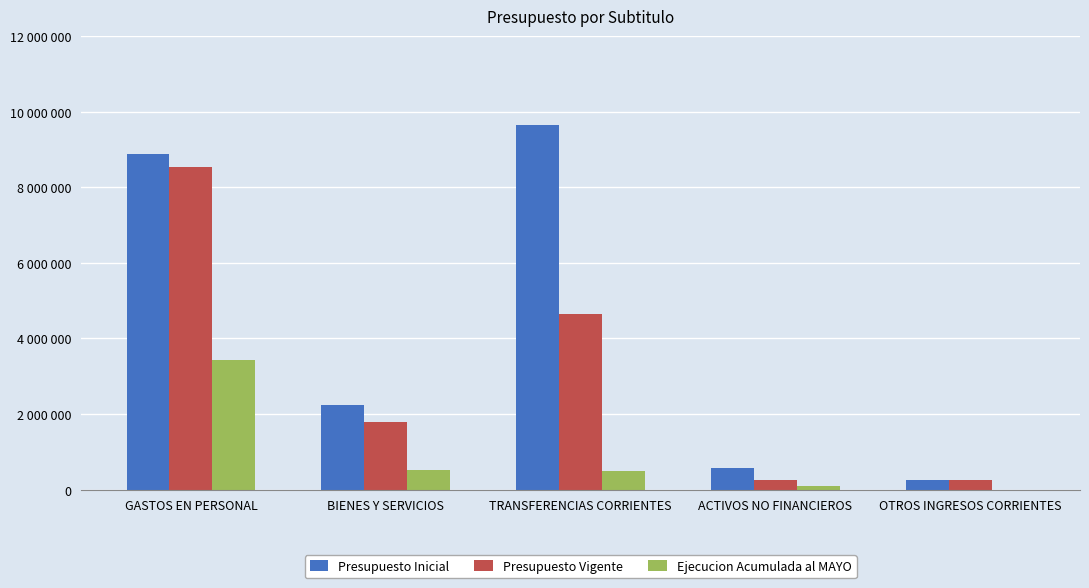

What is the average value of the Ejecucion Acumulada al MAYO series?

912248